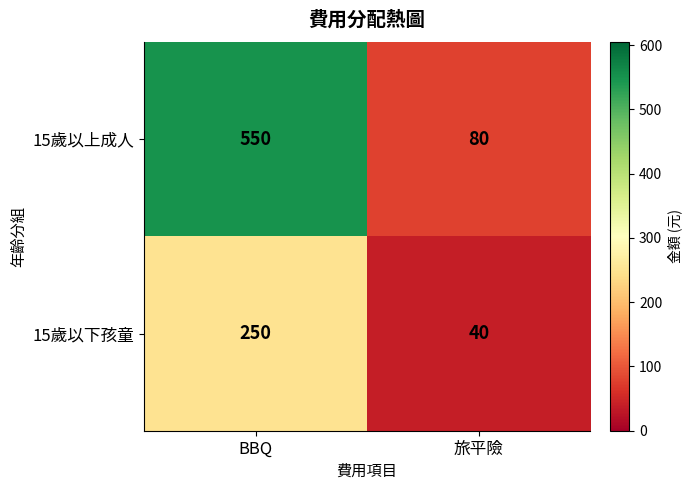

At which category is the sum across all series the highest?

BBQ